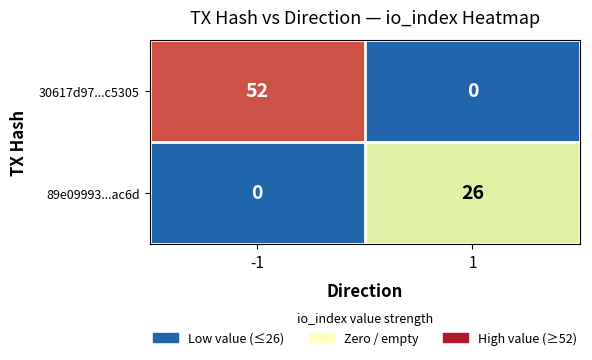

How many values in the 30617d97...c5305 series are below 52?

1